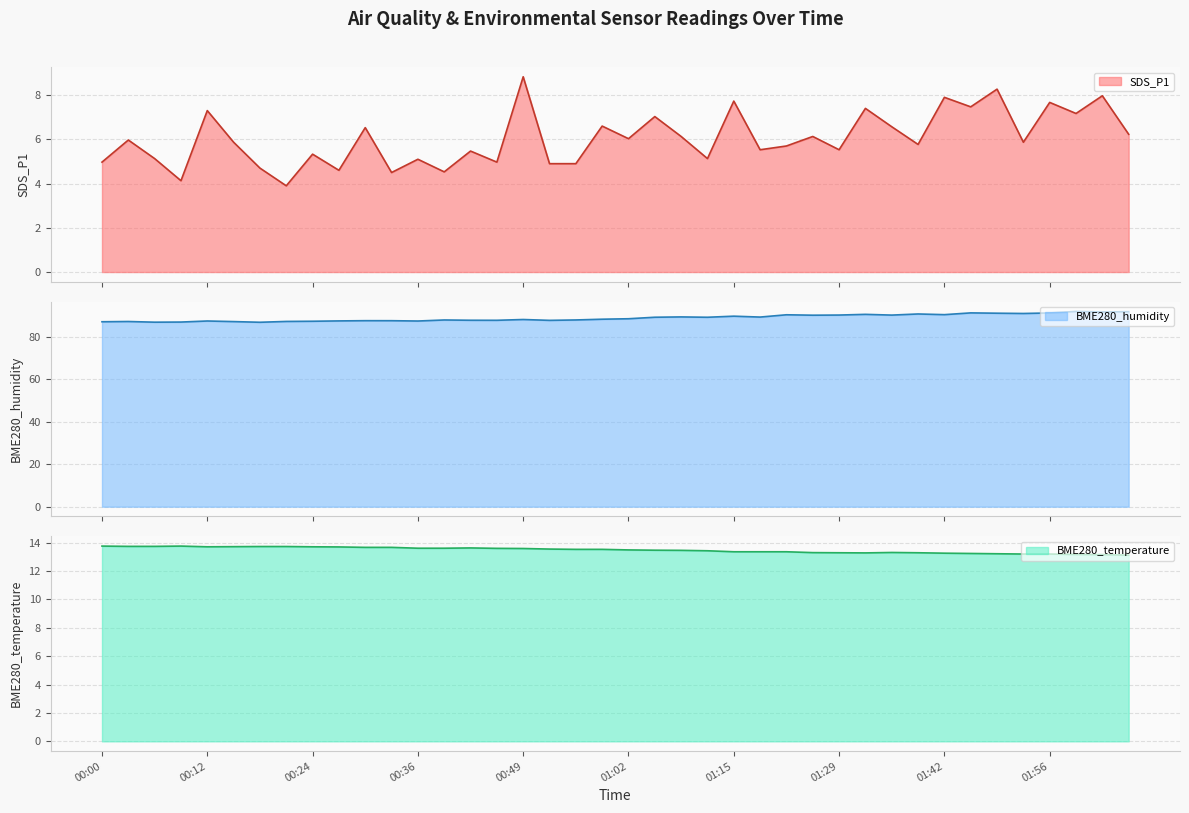

What is the difference between the maximum and minimum values in the SDS_P1 series?

4.9